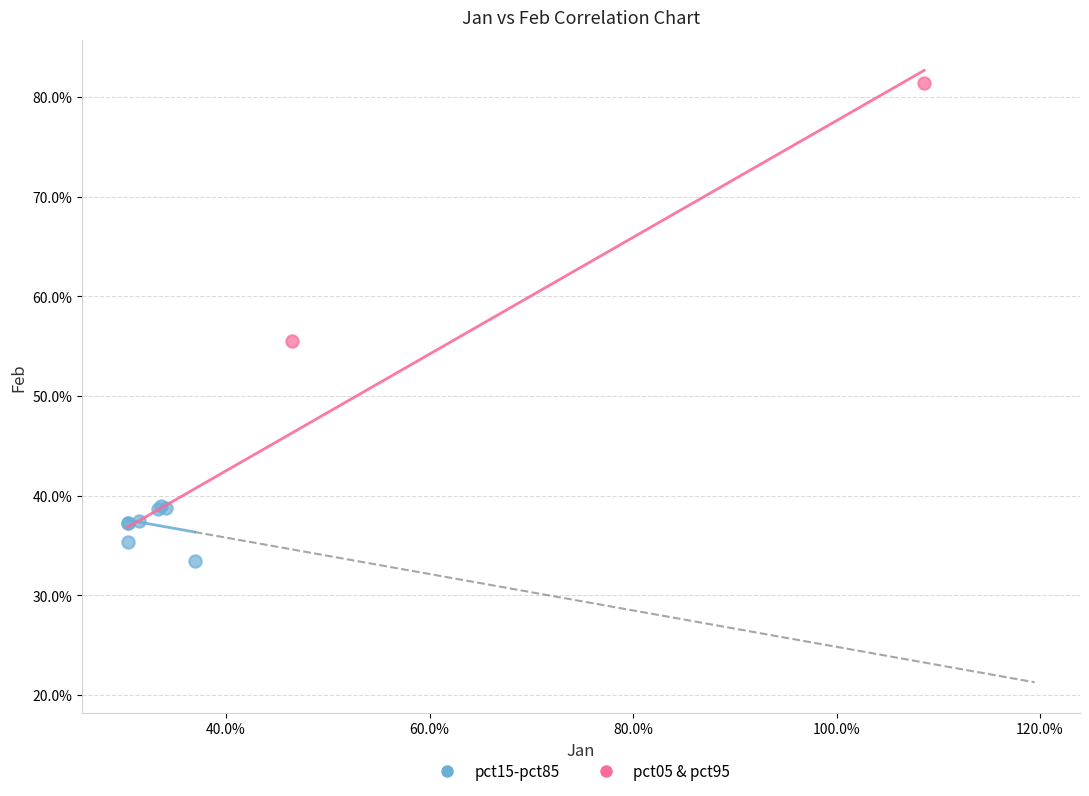

Which series has the largest Y range (max minus min)?

pct05 & pct95